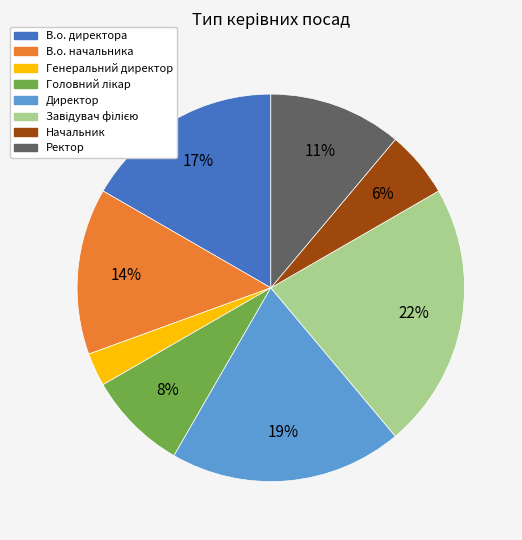

How many slices are in this pie chart?

8